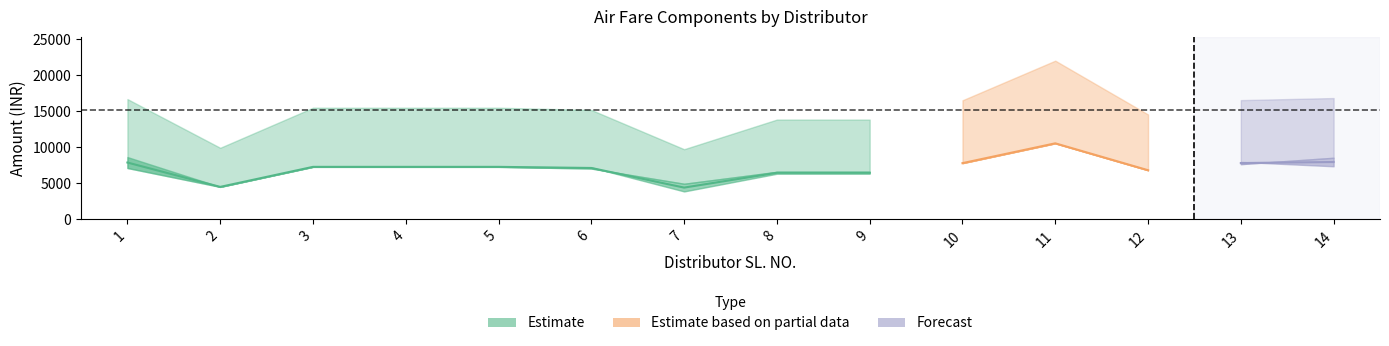

Reading left to right, extract all data points from this chart.

To: 7104	4484	7265	7265	7265	7028	4918	6576	6576	7781	10532	6798	7640	8528
Fro: 8626	4484	7265	7265	7265	7192	3854	6310	6310	7781	10532	6798	7946	7346
Charges: 944	944	944	944	944	944	944	944	944	944	944	944	944	944
TTL: 16674	9912	15474	15474	15474	15164	9716	13830	13830	16506	22008	14540	16530	16818
TTL_TRAVELLER: 2	3	2	2	2	2	3	2	2	4	2	3	2	1